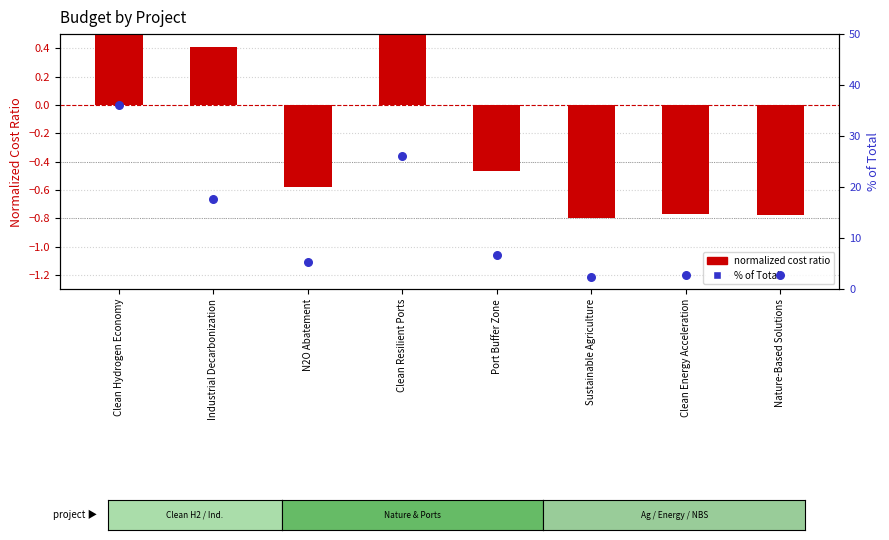

At how many categories does at least one series exceed 12?

3